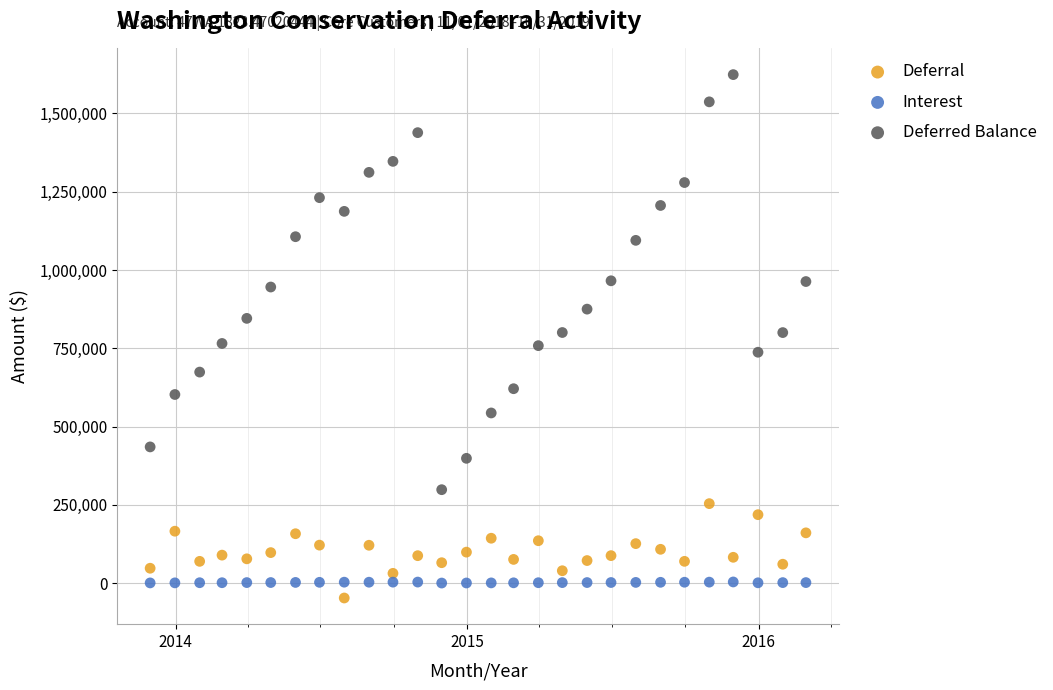

What are all the series names shown in the legend?

Deferral, Interest, Deferred Balance